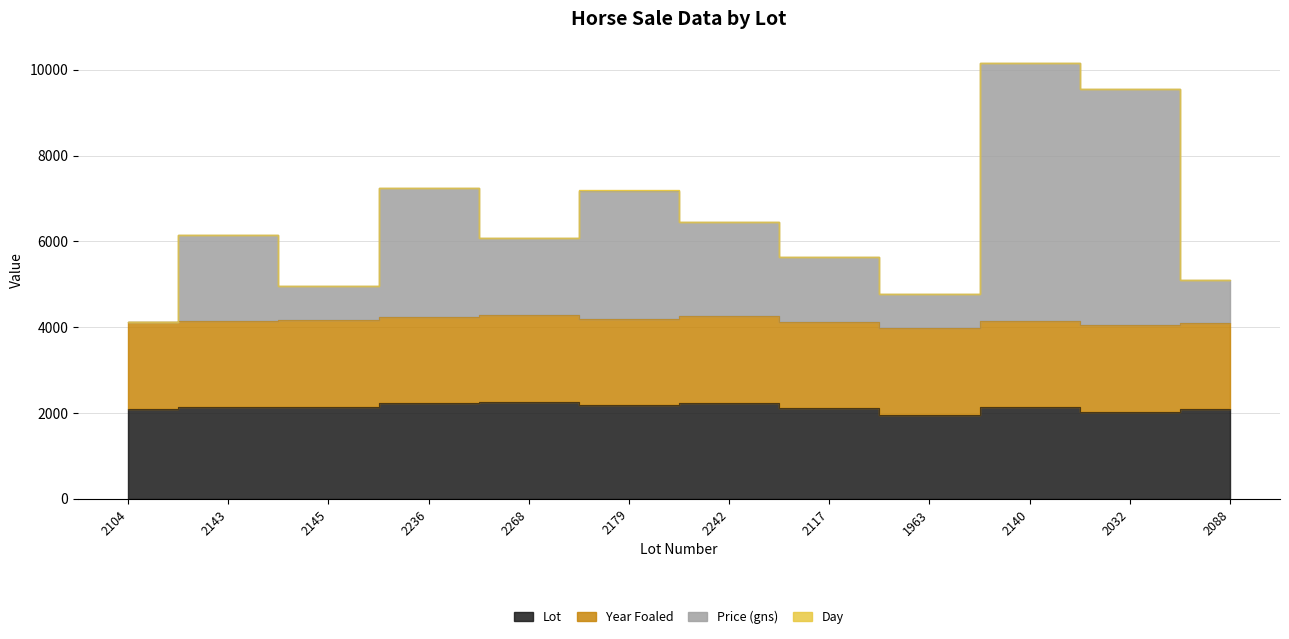

What position from the left is 2117?

8